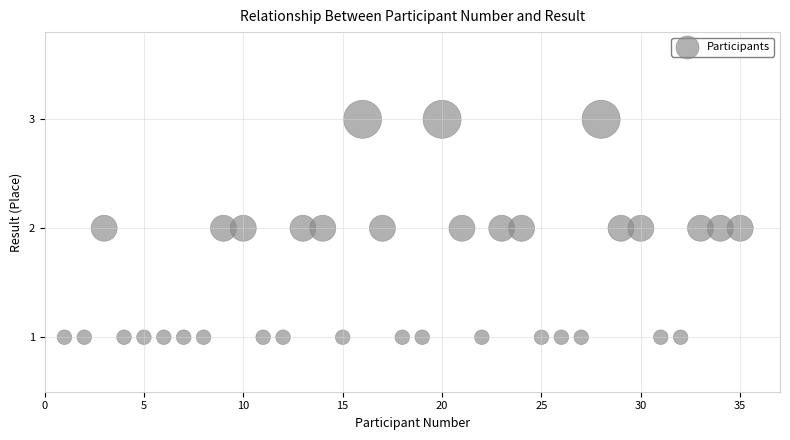

What is the range of X values (max minus min)?

34